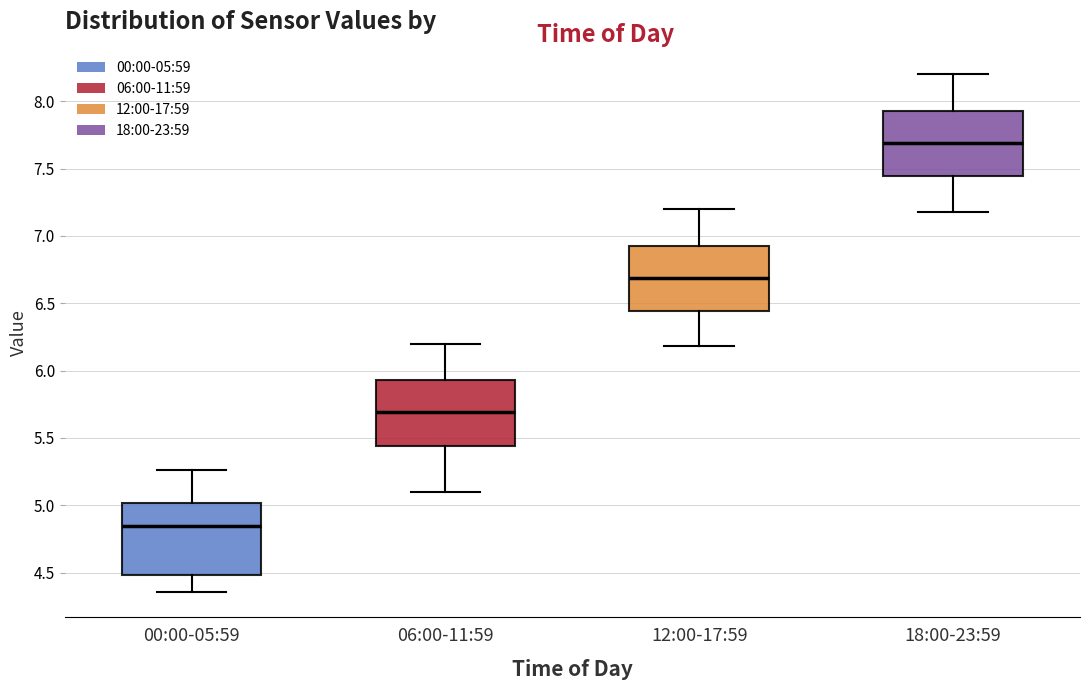

Where does the upper whisker of the box for 06:00-11:59 end on the y-axis? The values are not printed on the chart, so give them approximately, as read against the axis.

6.20